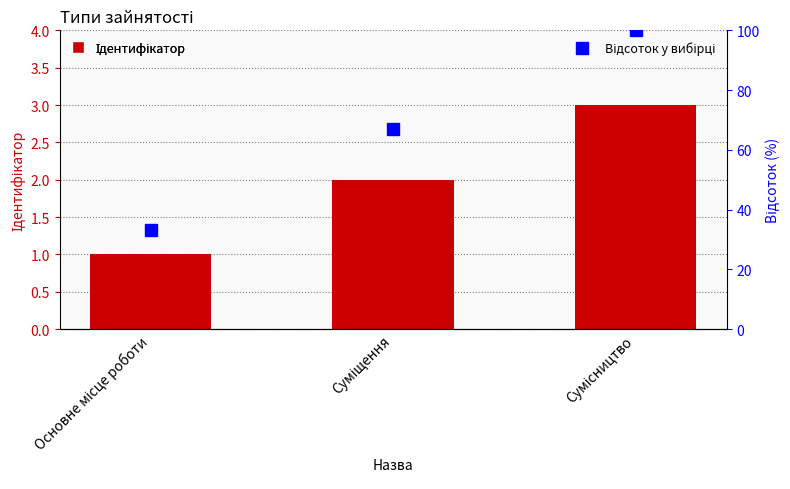

What is the minimum value shown in the chart?

1